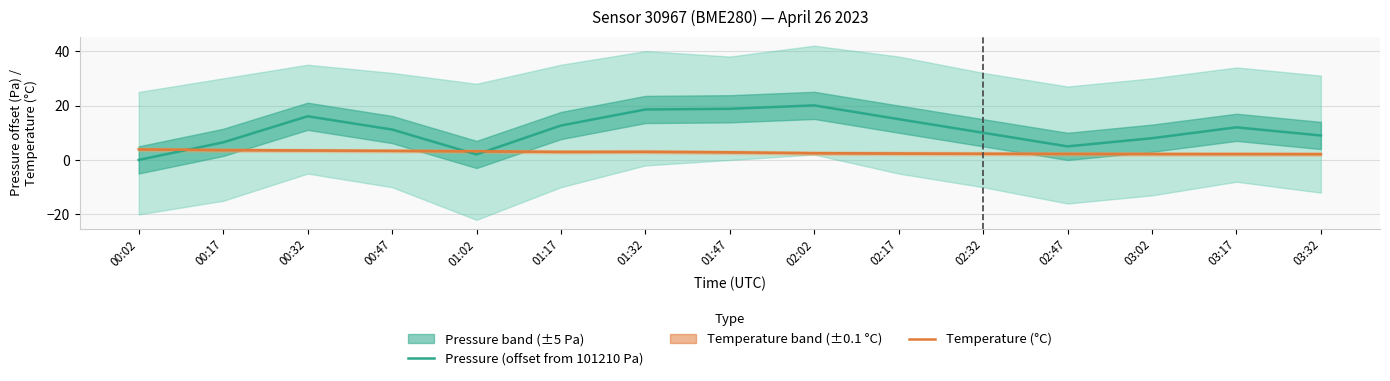

Reading left to right, what are all the values shown in this chart?

Pressure (offset from 101210 Pa): 00:02=0.0	00:17=6.5	00:32=16.1	00:47=11.2	01:02=2.0	01:17=12.7	01:32=18.6	01:47=18.8	02:02=20.1	02:17=15.0	02:32=10.0	02:47=5.0	03:02=8.0	03:17=12.0	03:32=9.0
Temperature (°C): 00:02=3.9	00:17=3.6	00:32=3.5	00:47=3.4	01:02=3.2	01:17=3.0	01:32=3.0	01:47=2.8	02:02=2.5	02:17=2.4	02:32=2.3	02:47=2.2	03:02=2.2	03:17=2.2	03:32=2.1